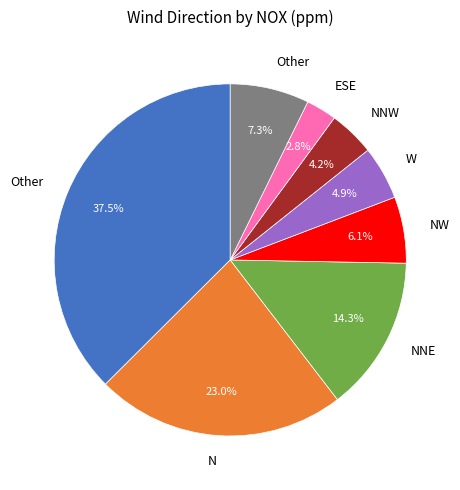

Is there any slice that represents more than half of the pie?

No